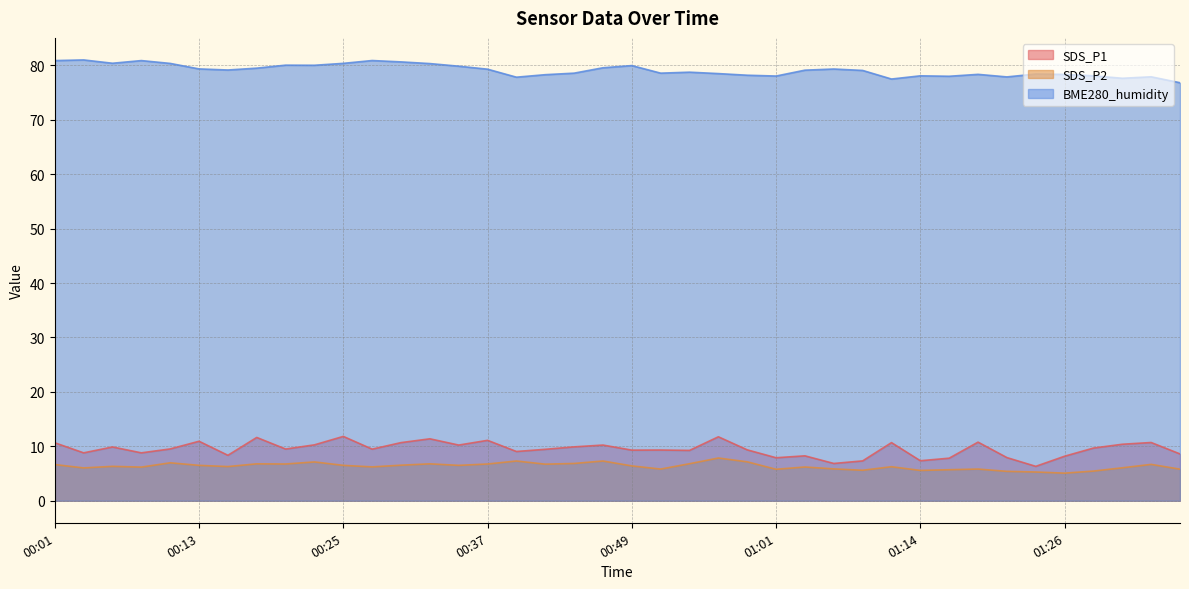

Reading left to right, transcribe all the data shown in this chart.

SDS_P1: 10.7	8.8	9.9	8.8	9.5	10.9	8.3	11.6	9.5	10.3	11.8	9.5	10.7	11.4	10.2	11.1	9.1	9.4	9.9	10.2	9.3	9.3	9.2	11.8	9.3	7.9	8.2	6.8	7.3	10.7	7.3	7.8	10.8	7.9	6.3	8.2	9.7	10.4	10.7	8.6
SDS_P2: 6.7	6.0	6.3	6.2	7.0	6.5	6.3	6.8	6.8	7.1	6.5	6.2	6.5	6.8	6.5	6.8	7.3	6.7	6.8	7.3	6.4	5.8	6.8	7.8	7.2	5.8	6.2	5.8	5.6	6.2	5.6	5.7	5.8	5.4	5.3	5.1	5.5	6.0	6.7	5.8
BME280_humidity: 80.9	81.0	80.4	80.9	80.4	79.3	79.2	79.5	80.0	80.0	80.4	80.9	80.6	80.3	79.8	79.3	77.8	78.3	78.6	79.6	80.0	78.6	78.8	78.5	78.2	78.0	79.1	79.3	79.1	77.5	78.1	78.0	78.3	77.9	78.4	78.3	78.1	77.6	77.9	76.8